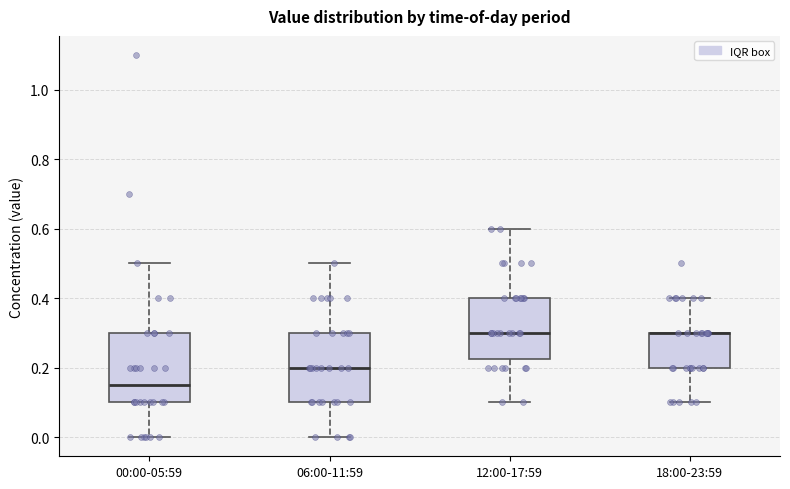

Reading left to right, read every box against the y-axis: the position of its median line, the range the box covers, and the ends of its whiskers. The values are not printed on the chart, so give them approximately, as read against the axis.

00:00-05:59: median 0.16, box 0.10 to 0.30, whiskers 0.00 to 0.50
06:00-11:59: median 0.20, box 0.10 to 0.30, whiskers 0.00 to 0.50
12:00-17:59: median 0.30, box 0.22 to 0.40, whiskers 0.10 to 0.60
18:00-23:59: median 0.30 (drawn on the box's upper edge), box 0.20 to 0.30, whiskers 0.10 to 0.40